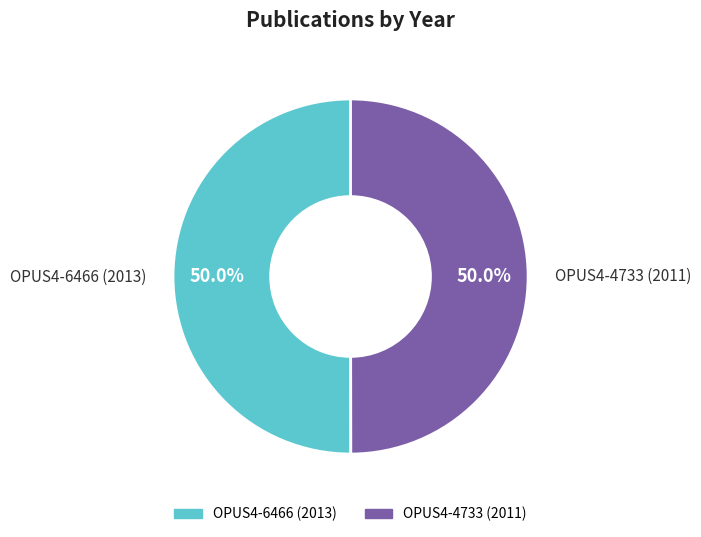

What is the ratio of the value at OPUS4-6466 (2013) to the value at OPUS4-4733 (2011)?

1.0